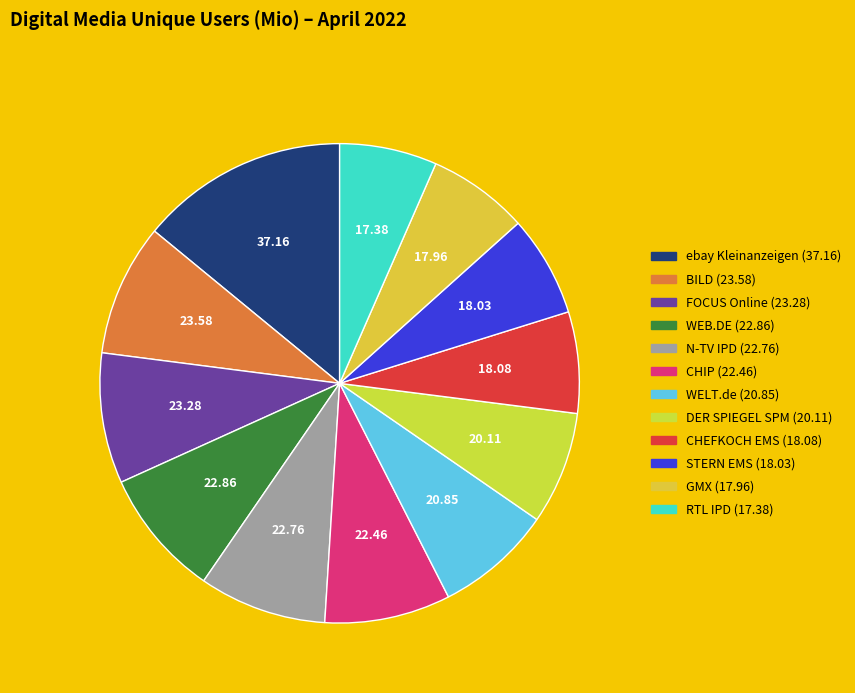

Which slice is the largest?

ebay Kleinanzeigen